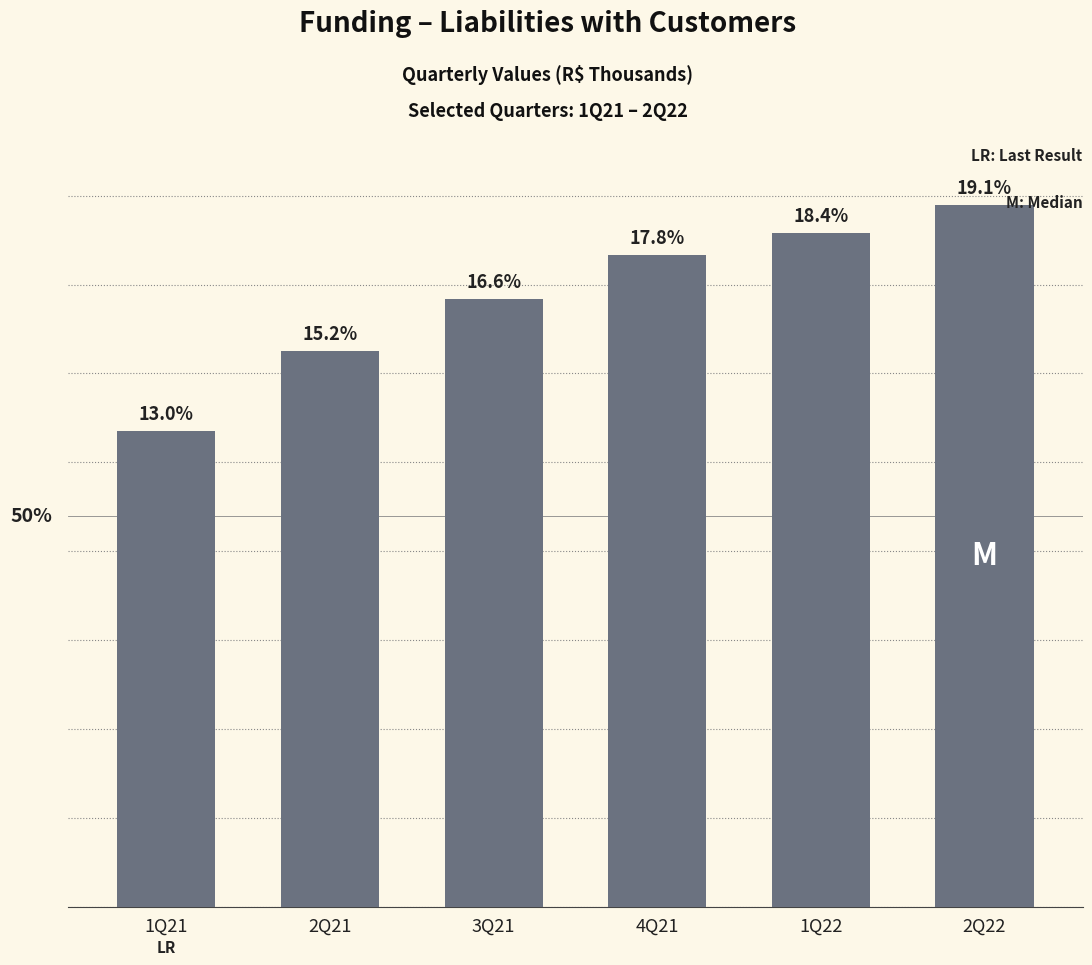

Are the bars horizontal?

No